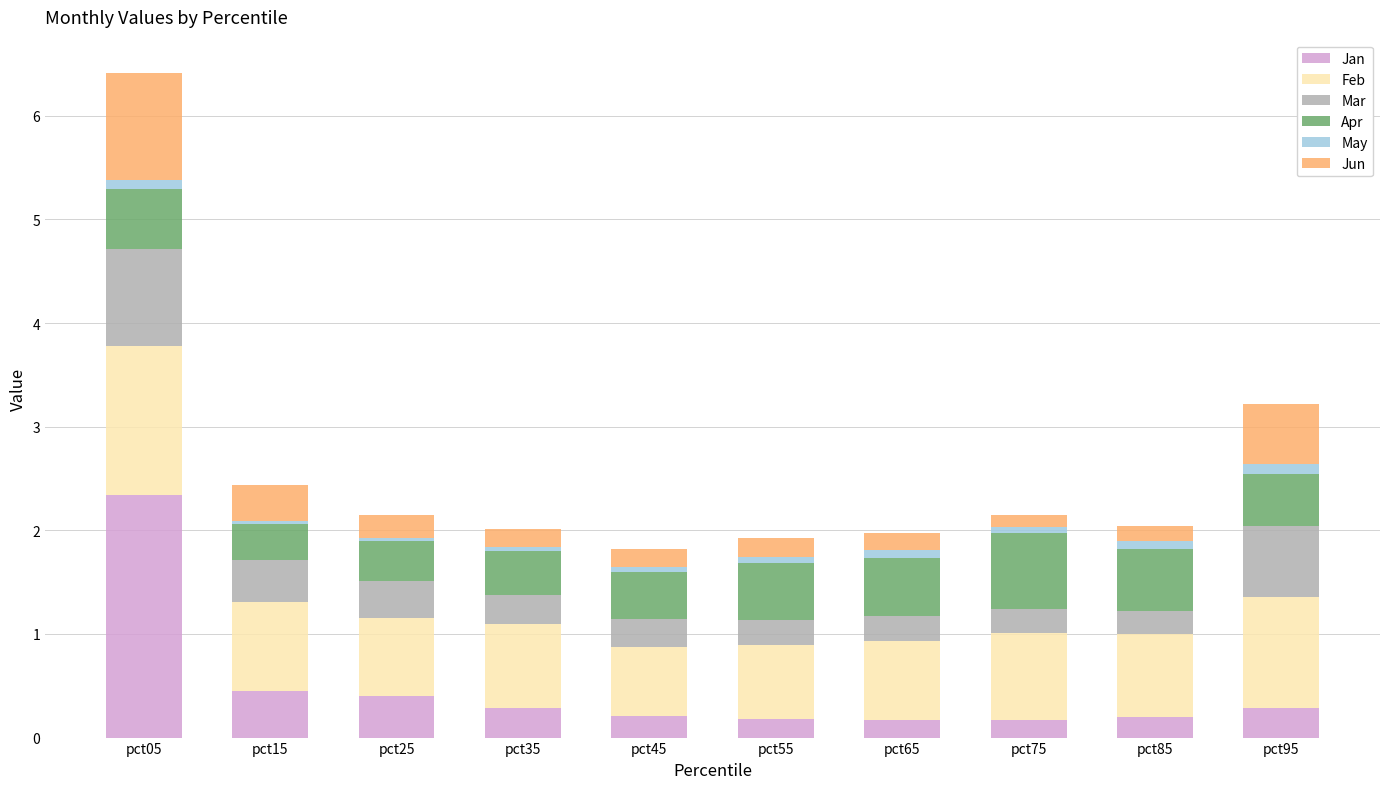

Which category has the highest value in the Jan series?

pct05